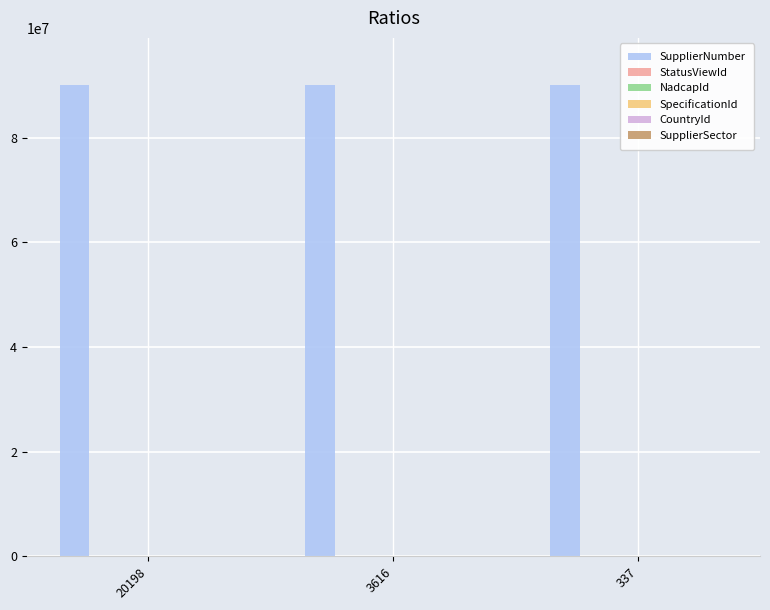

What is the maximum value shown in the chart?

90052833